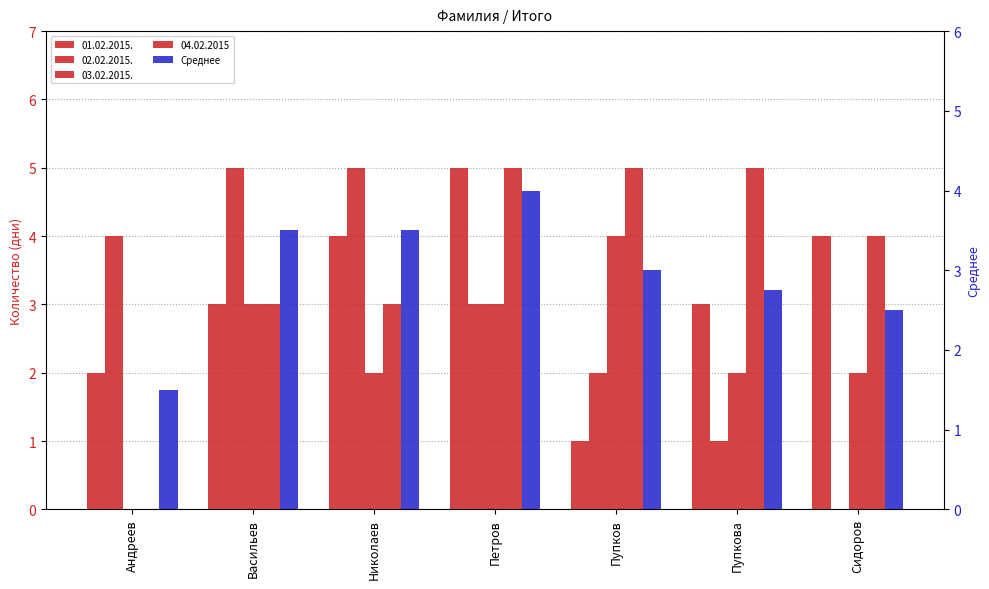

List the labels in order of value, largest first.

Петров, Васильев, Николаев, Пупков, Пупкова, Сидоров, Андреев